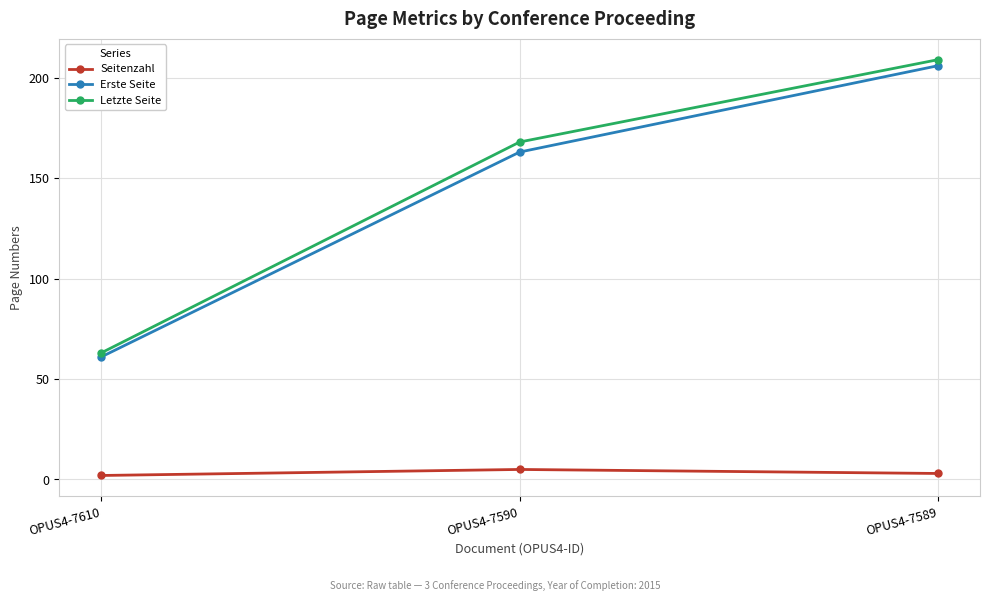

What is the lowest value of the Letzte Seite series?

63